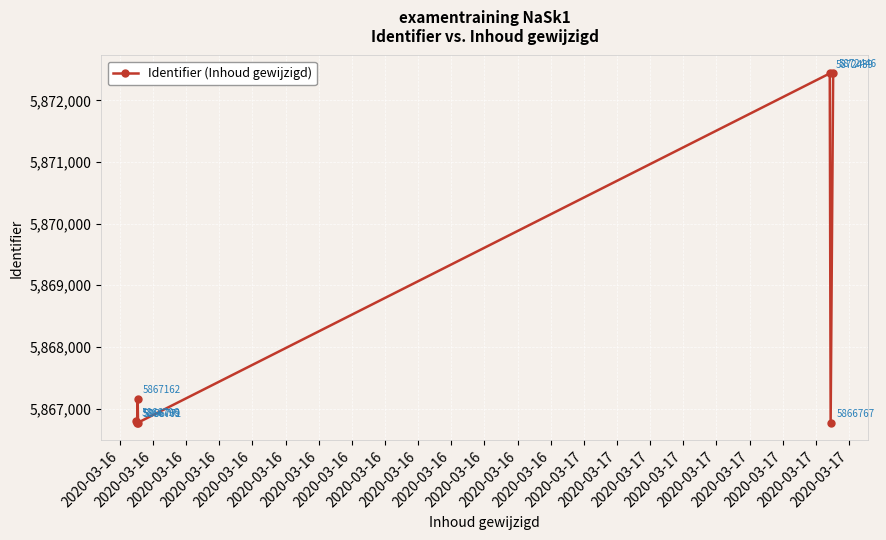

What is the difference between the maximum and minimum values?

5679